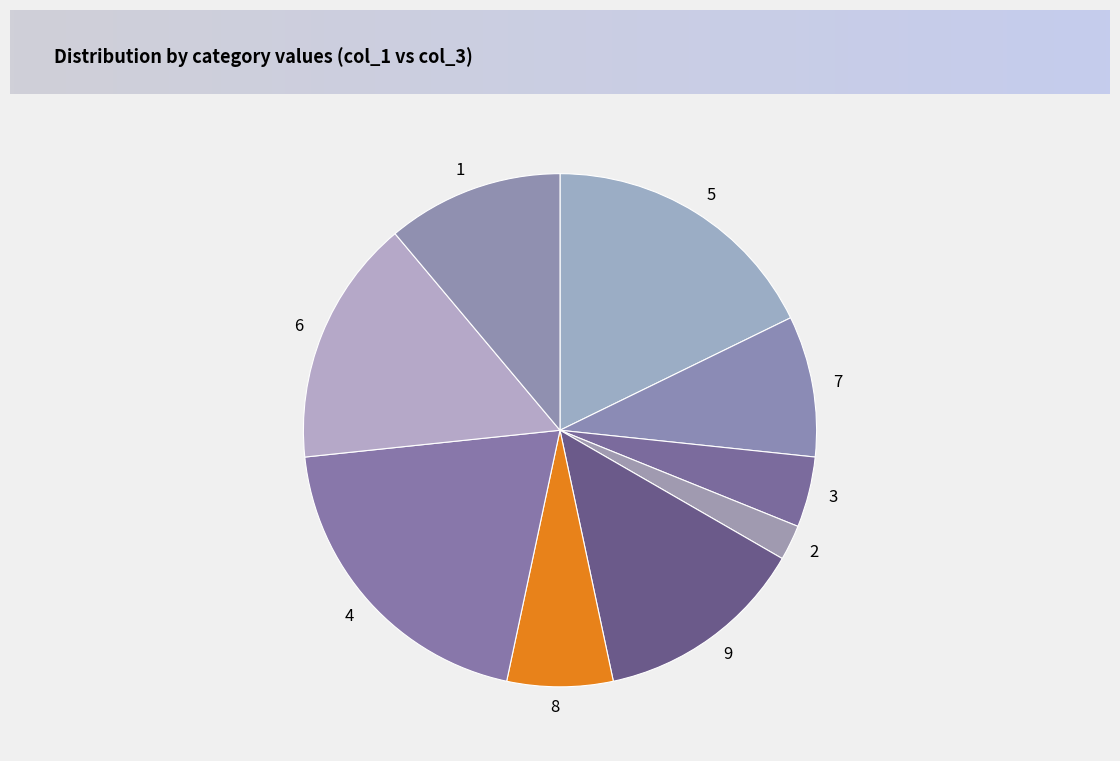

Between 4 and 1, which is larger?

4